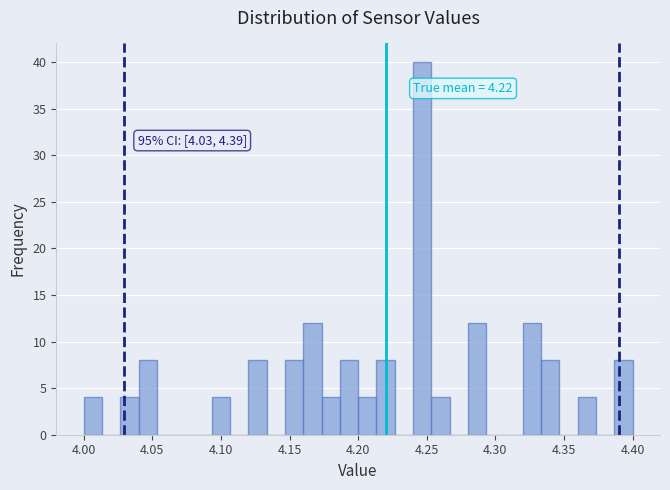

Around what value on the x-axis is the tallest bar? Give the approximate position of its centre, as read against the axis.

4.245